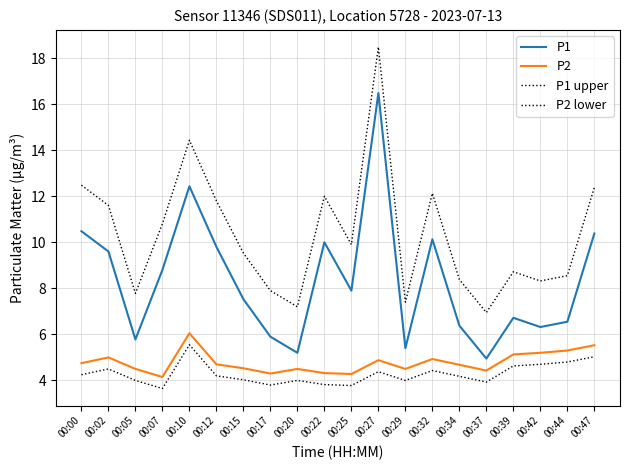

What is the highest value of the P1 series?

16.5